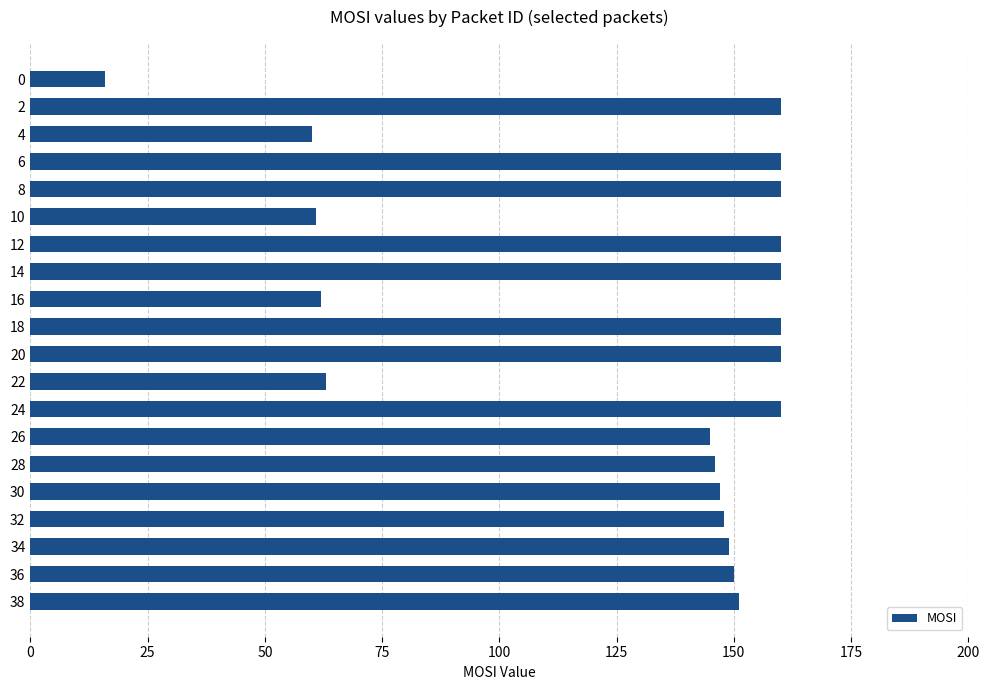

What is the maximum value shown in the chart?

160